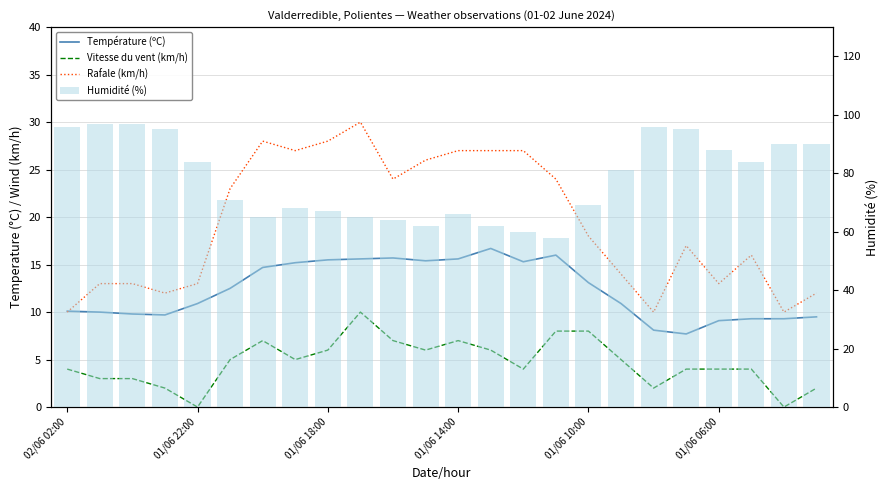

Between 01/06 18:00 and 23, which is larger?

01/06 18:00